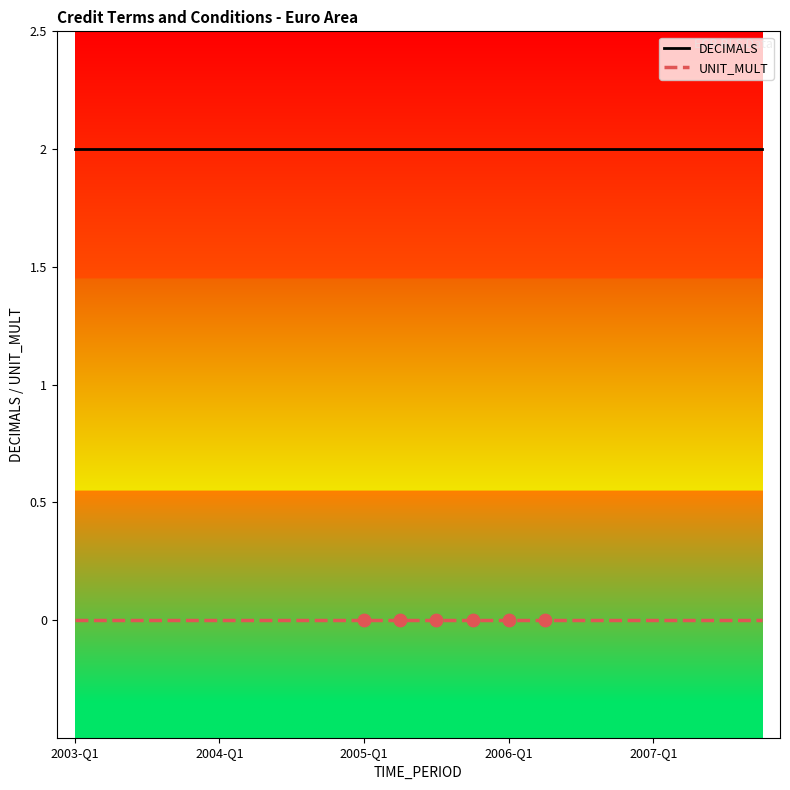

At how many categories does at least one series exceed 1?

20